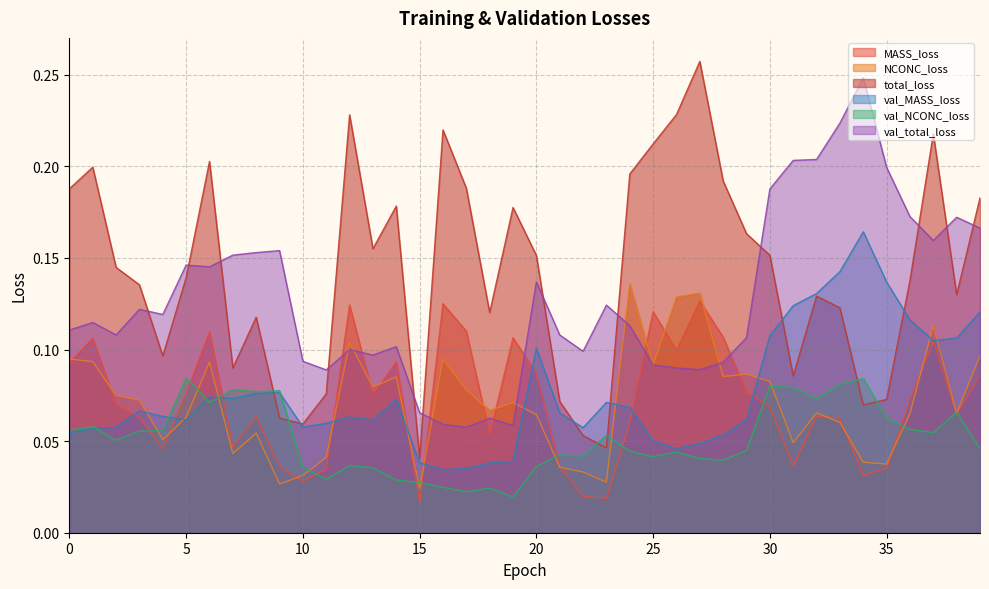

At which label does MASS_loss reach its minimum?

15